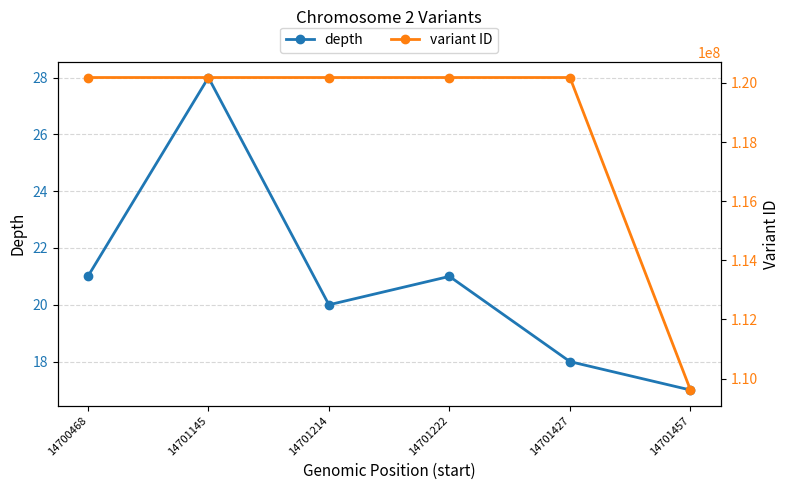

True or false: variant ID and depth cross at least once.

False